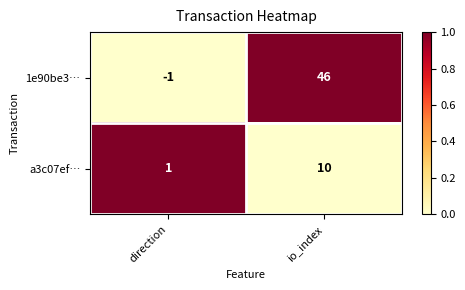

At which category is the sum across all series the highest?

io_index